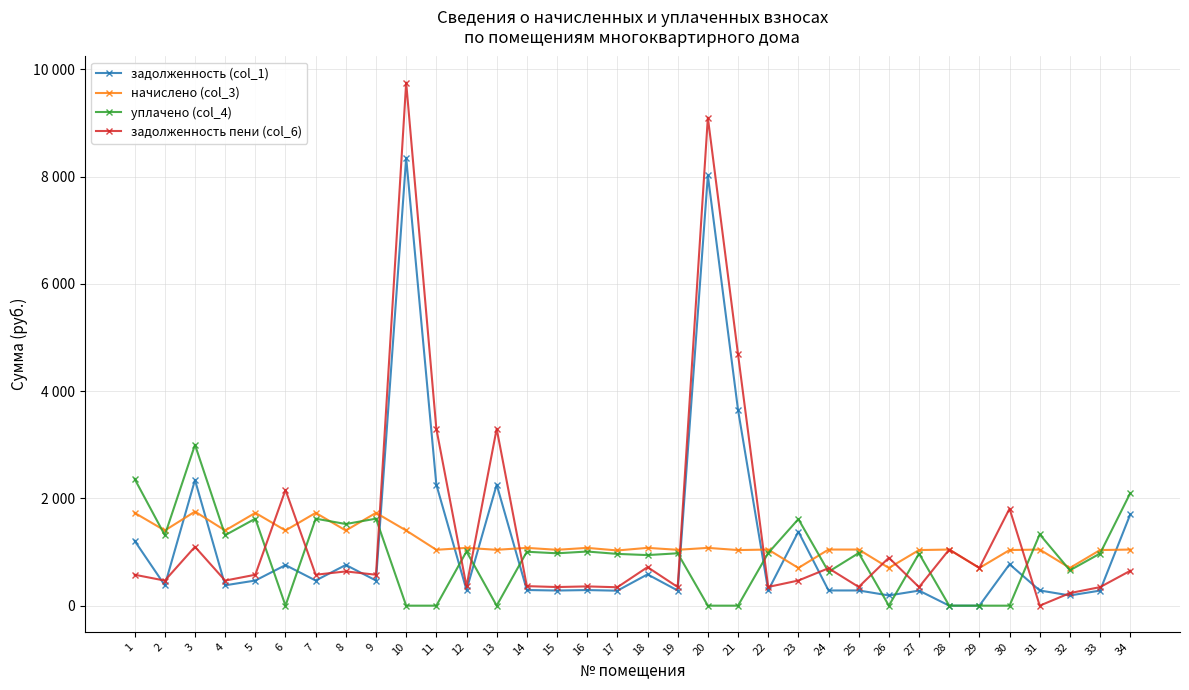

At how many categories does at least one series exceed 835?

32